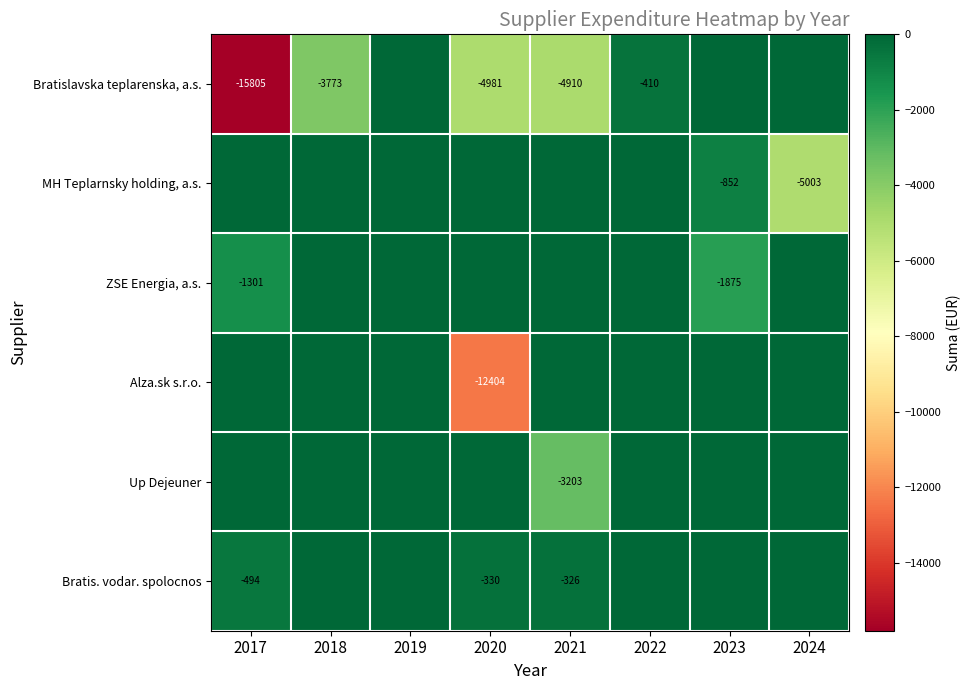

The value of MH Teplarnsky holding, a.s. at 2024 is -5003. True or false?

True